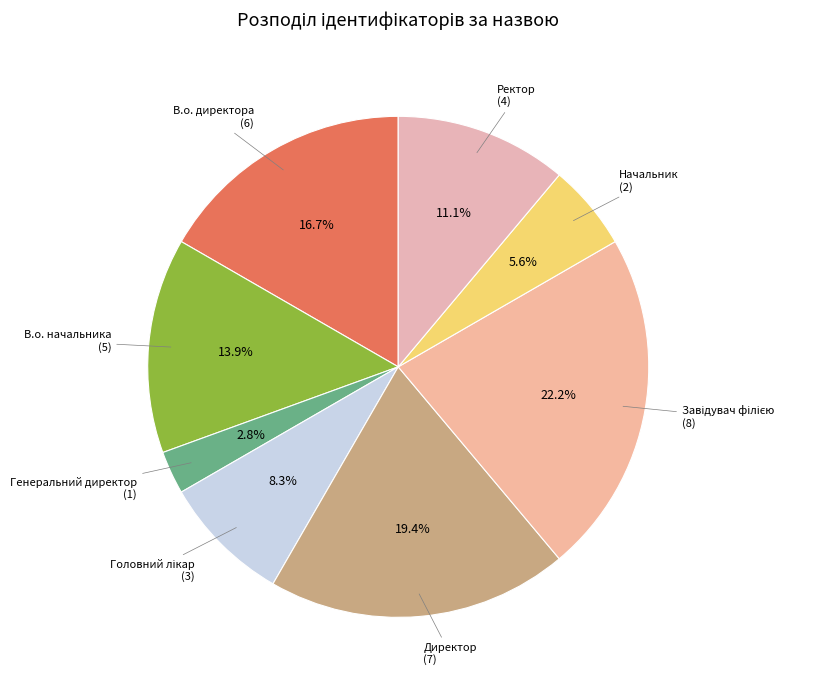

Which category has the biggest portion of the pie?

Завідувач філією